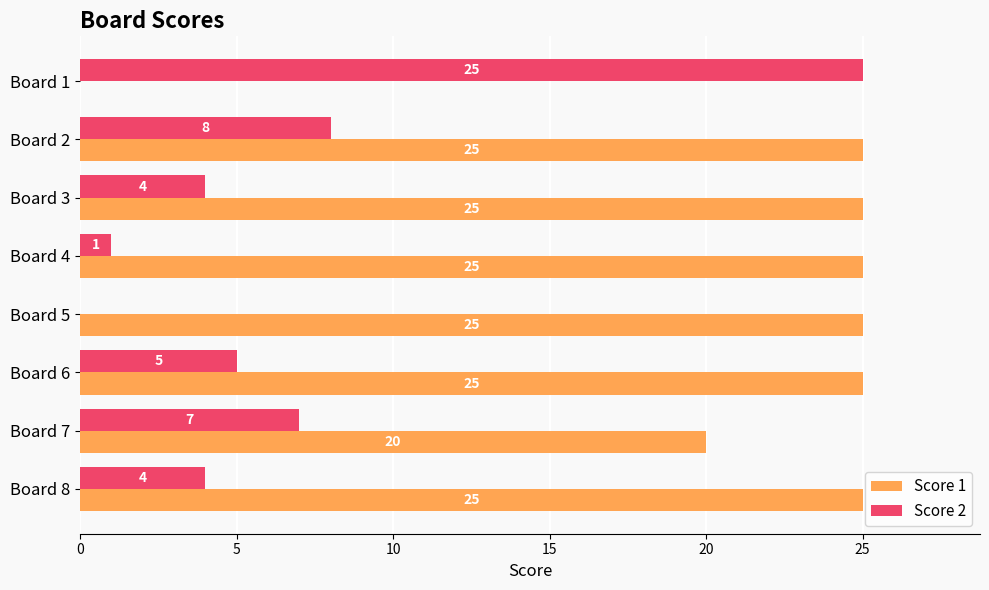

What is the average value of the Score 1 series?

21